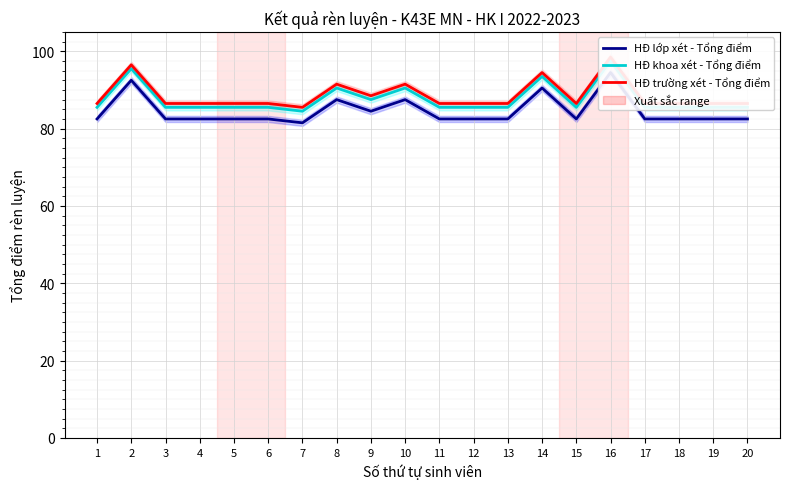

The HĐ khoa xét - Tổng điểm series shows 42.5 at 2. True or false?

False